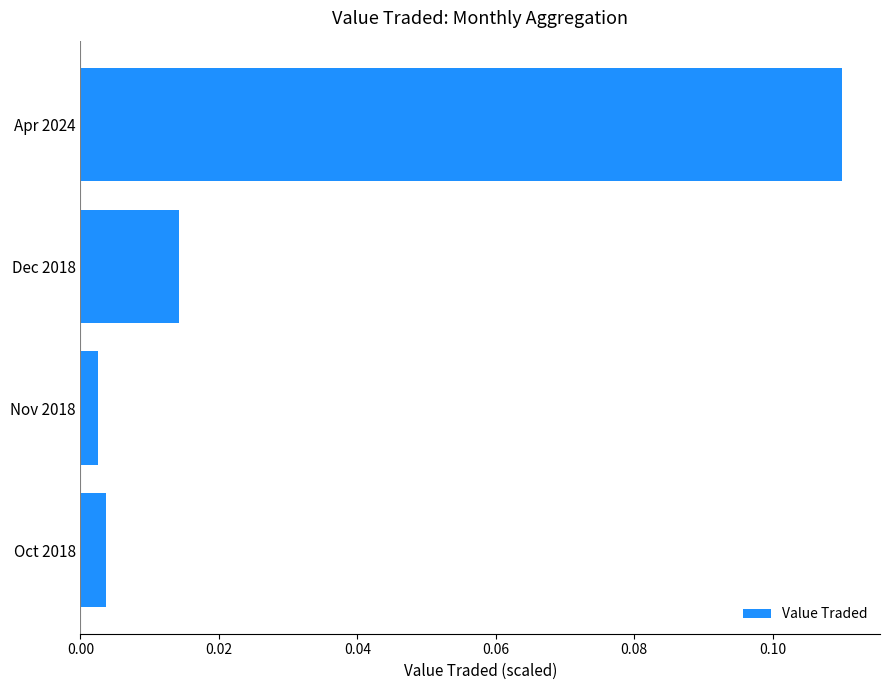

At which category does the chart reach its peak across all series?

Apr 2024